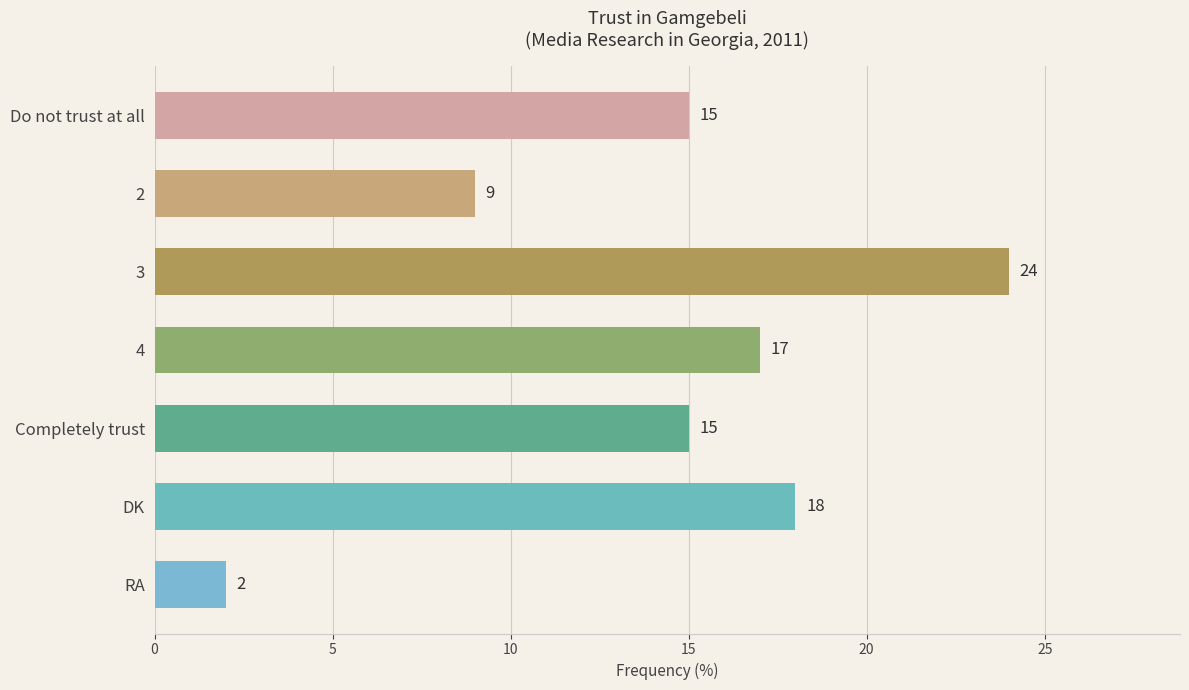

What is the sum of all values?

100